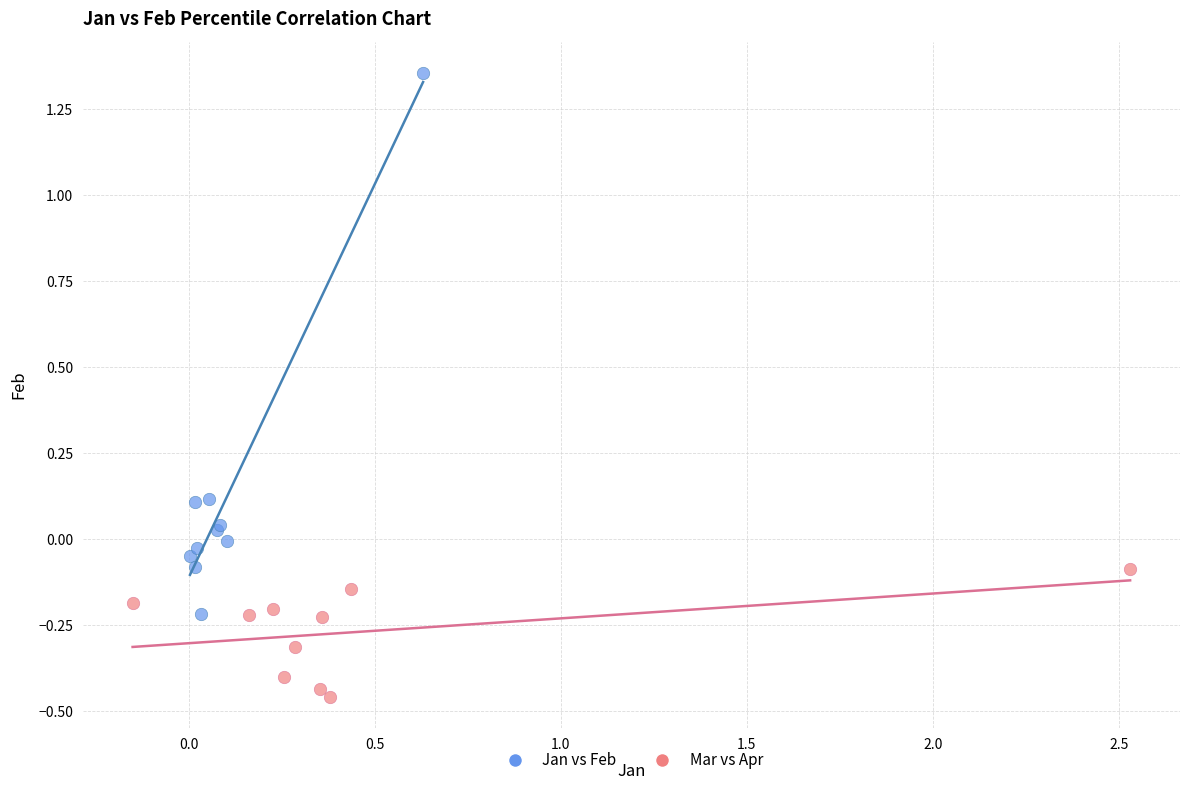

Which series has the largest Y range (max minus min)?

Jan vs Feb